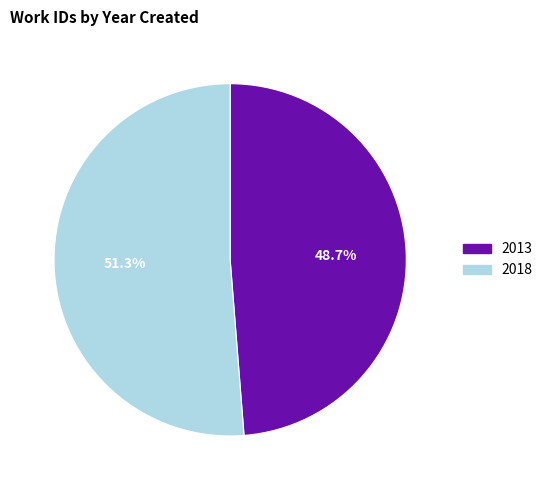

Is it true that 2013 is 49% of the pie?

True